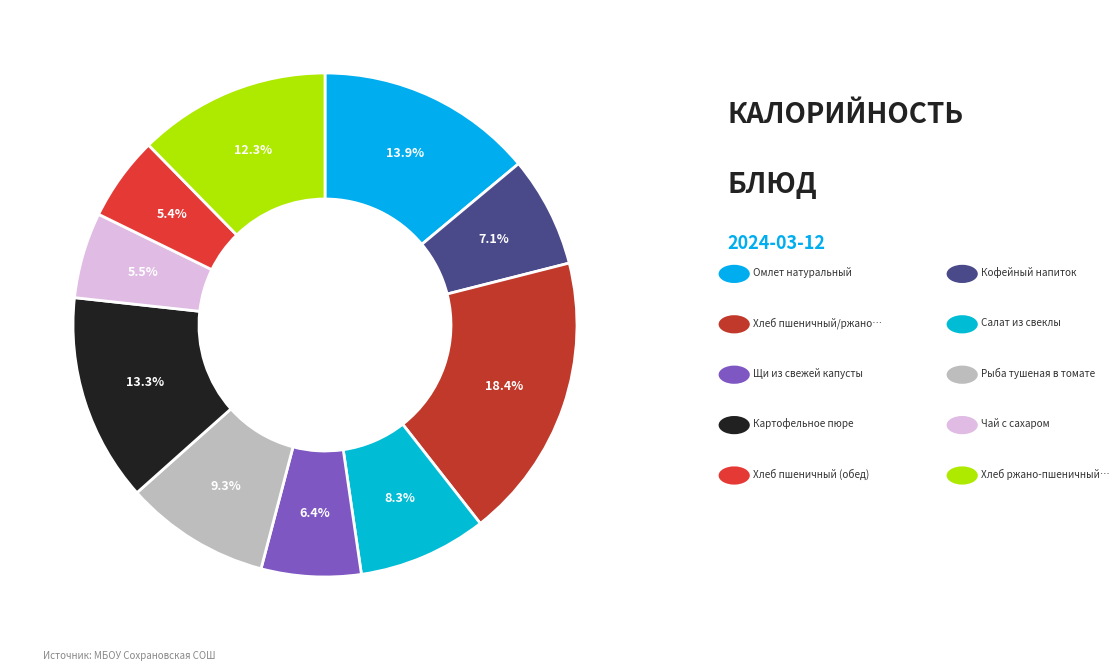

Which has a higher value, Картофельное пюре or Хлеб пшеничный (обед)?

Картофельное пюре